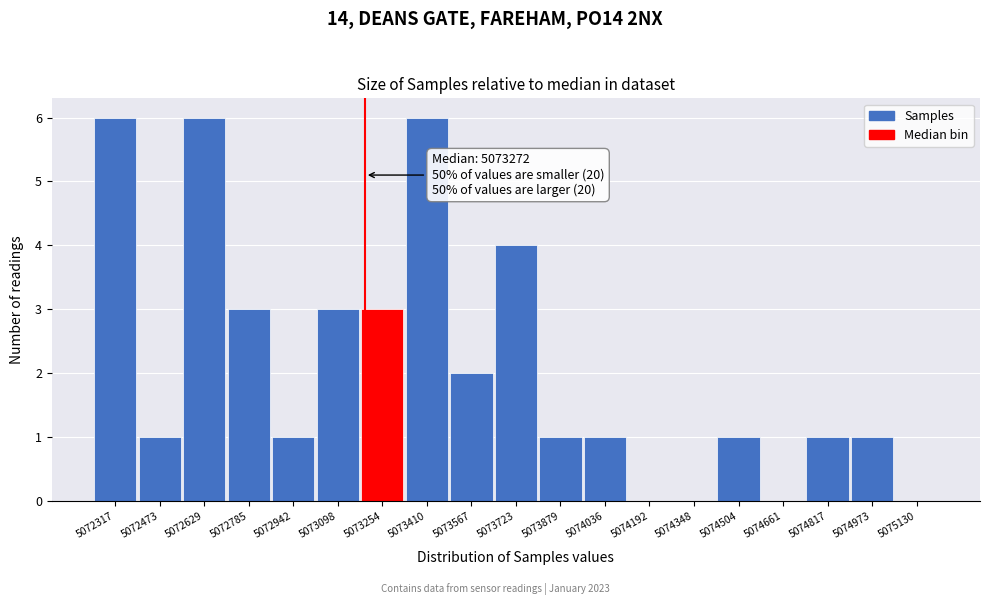

Reading left to right, extract all data points from this chart.

5072317=6	5072473=1	5072629=6	5072785=3	5072942=1	5073098=3	5073254=3	5073410=6	5073567=2	5073723=4	5073879=1	5074036=1	5074192=0	5074348=0	5074504=1	5074661=0	5074817=1	5074973=1	5075130=0